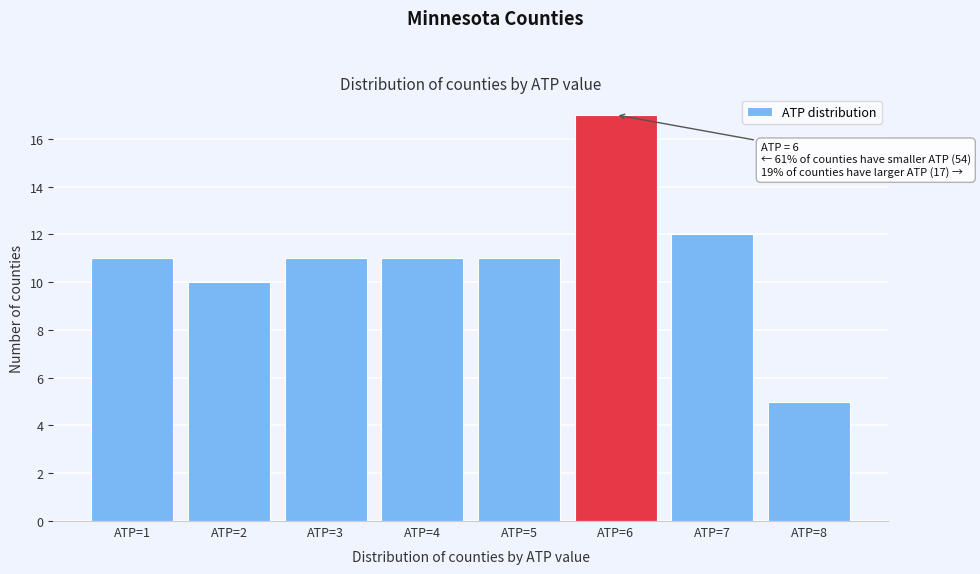

Which range on the x-axis has the tallest bar?

5.5 to 6.5